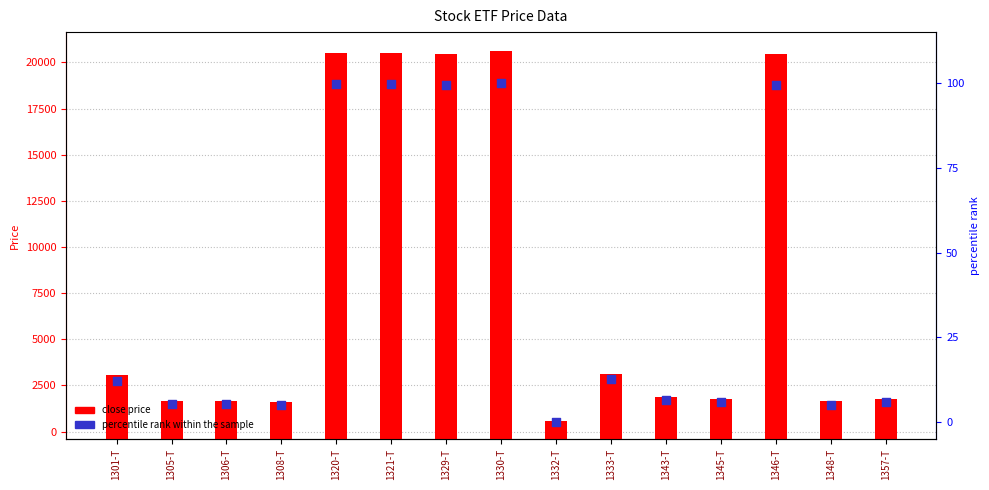

Is the value of percentile rank within the sample at 1308-T greater than the value of close price at 1332-T?

No